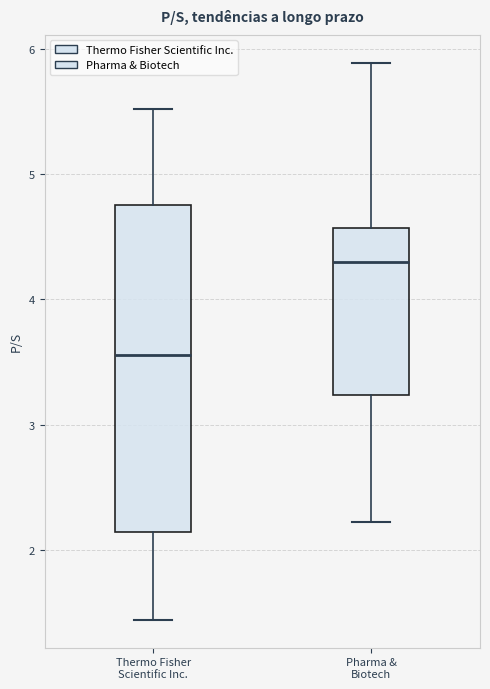

Which box's median line is the lowest?

Thermo Fisher Scientific Inc.